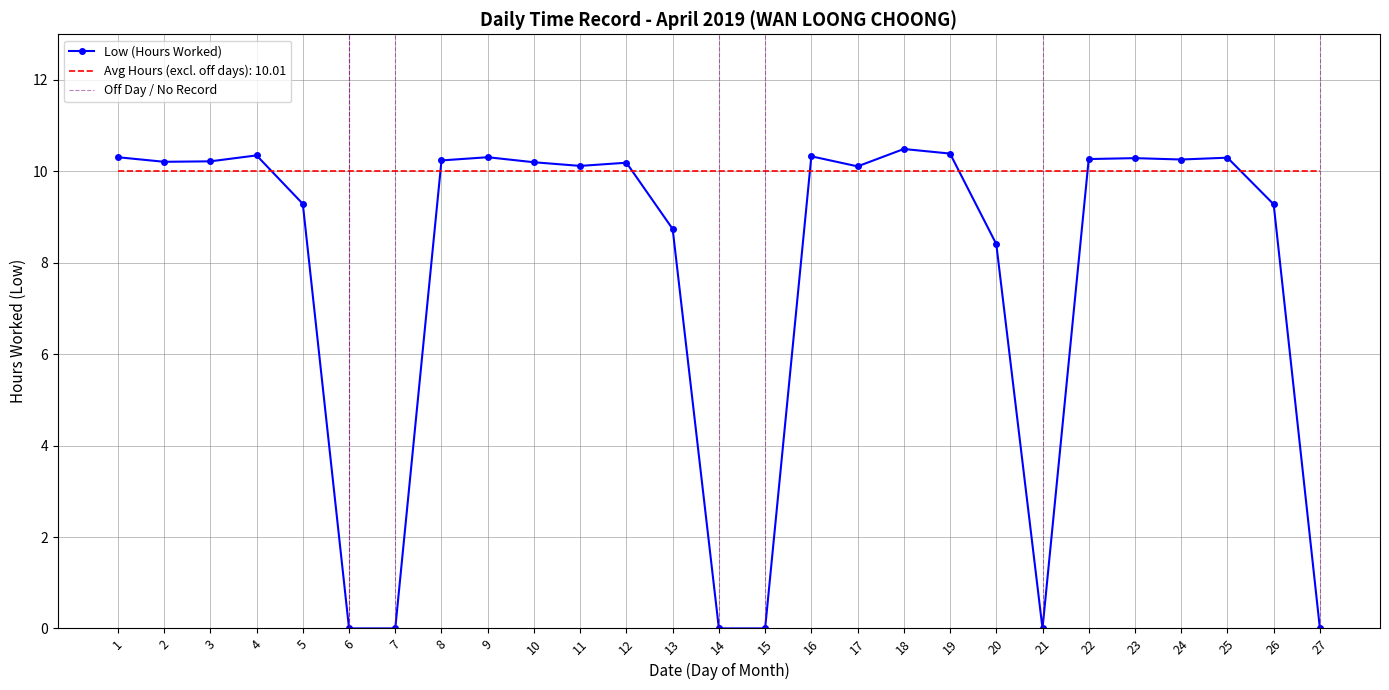

At which category does the data reach its first local peak?

4